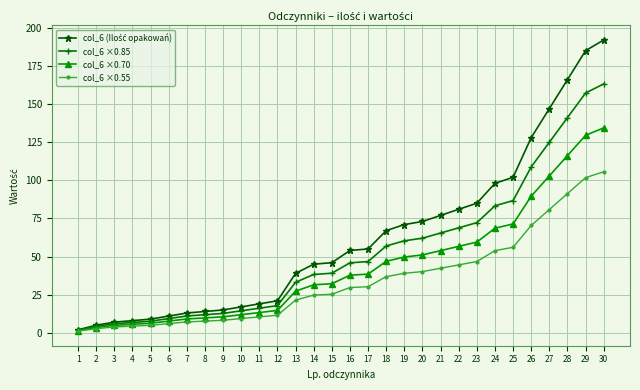

Which category has the highest value across all series?

30